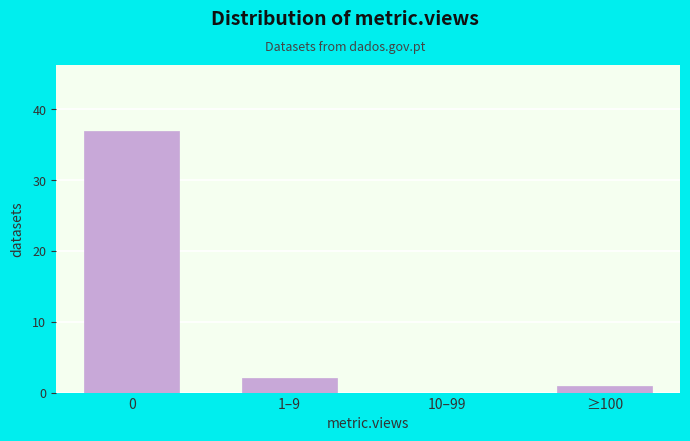

Reading right to left, transcribe all the data shown in this chart.

≥100=1	10–99=0	1–9=2	0=37